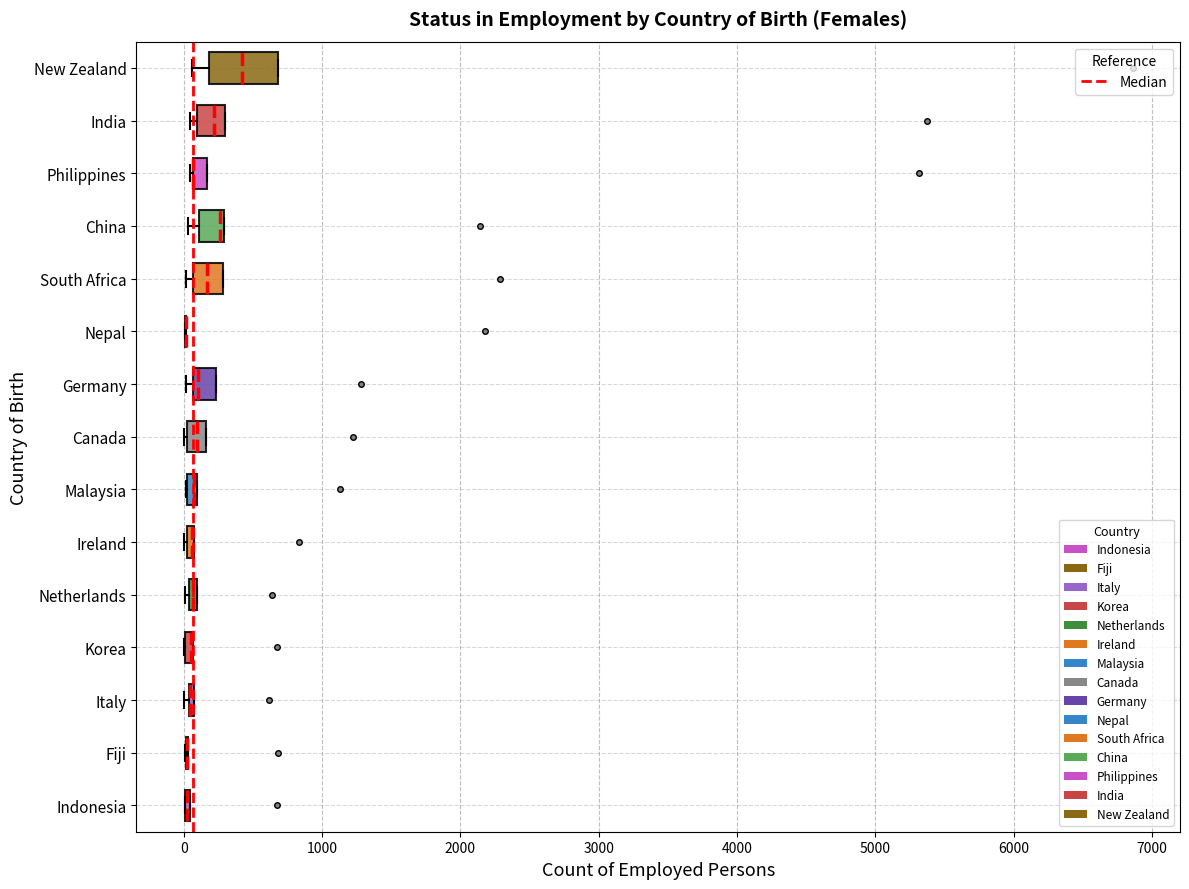

Where is the right edge of the box for Malaysia on the x-axis? The values are not printed on the chart, so give them approximately, as read against the axis.

100